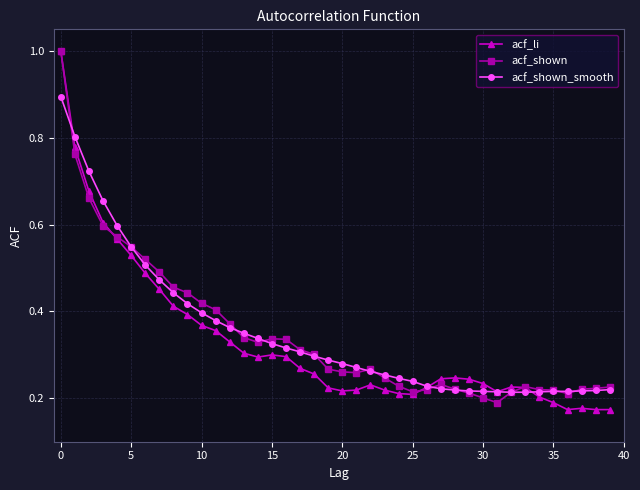

How many lines are shown in the chart?

3